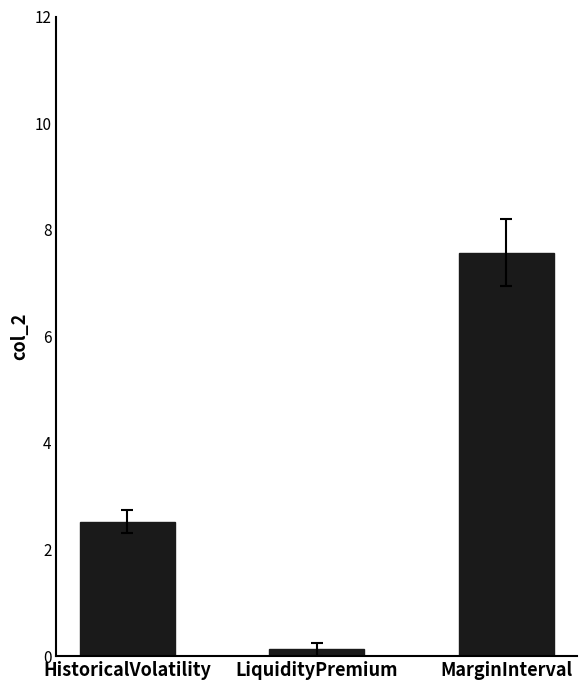

What position from the left is LiquidityPremium?

2